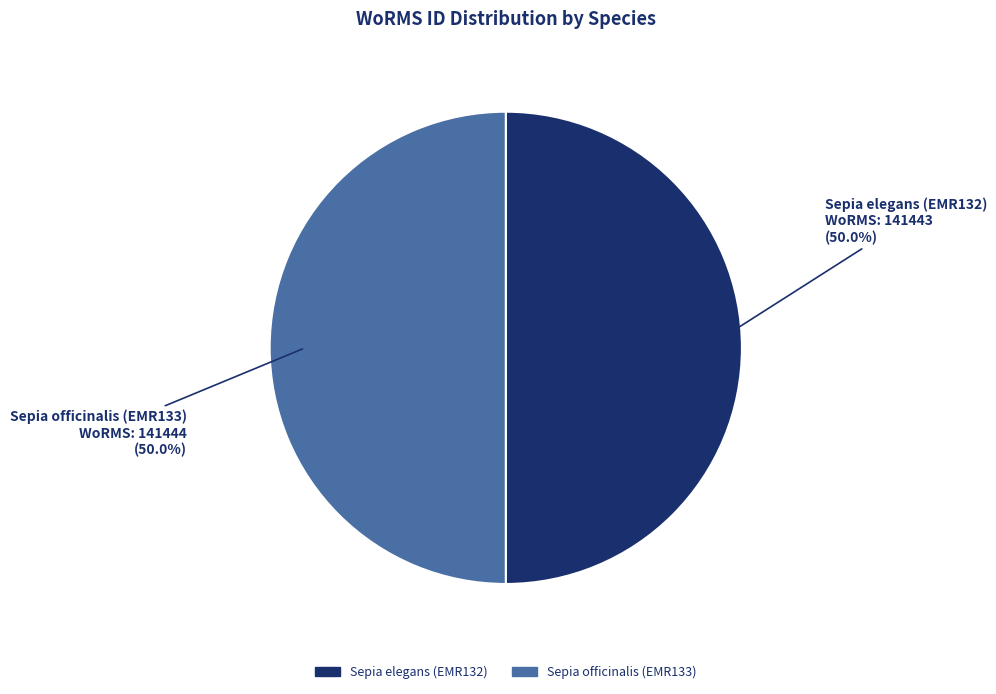

What percentage do Sepia officinalis (EMR133) and Sepia elegans (EMR132) together represent?

100.0%